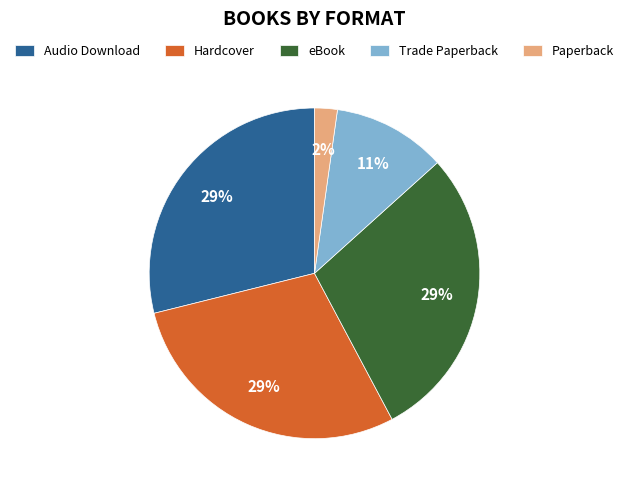

What is the smallest slice in the pie chart?

Paperback